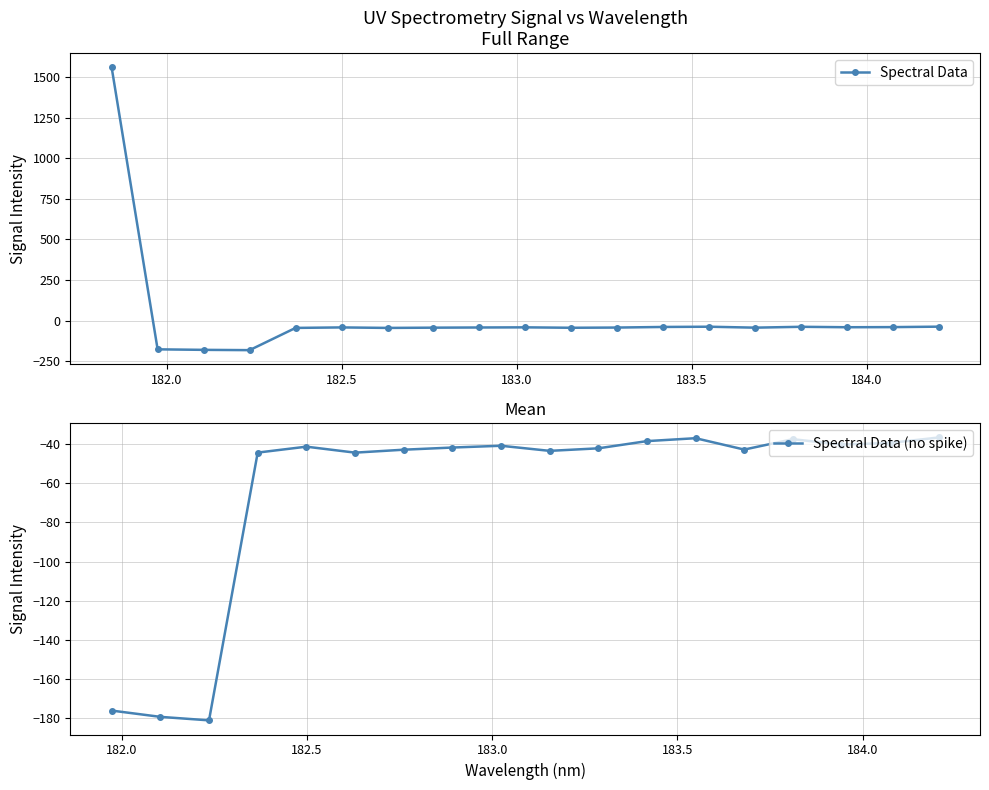

List the labels in order of value, smallest first.

182.2359681898, 182.1045947288, 181.9732053322, 182.6299929592, 182.3673257152, 183.15513622, 182.7613026778, 183.6800245112, 183.2863821962, 182.8925964608, 182.498667305, 183.0238743082, 183.9423730432, 184.0735234058, 183.4176122368, 183.811206745, 183.5488263418, 184.2046578328, 181.8418